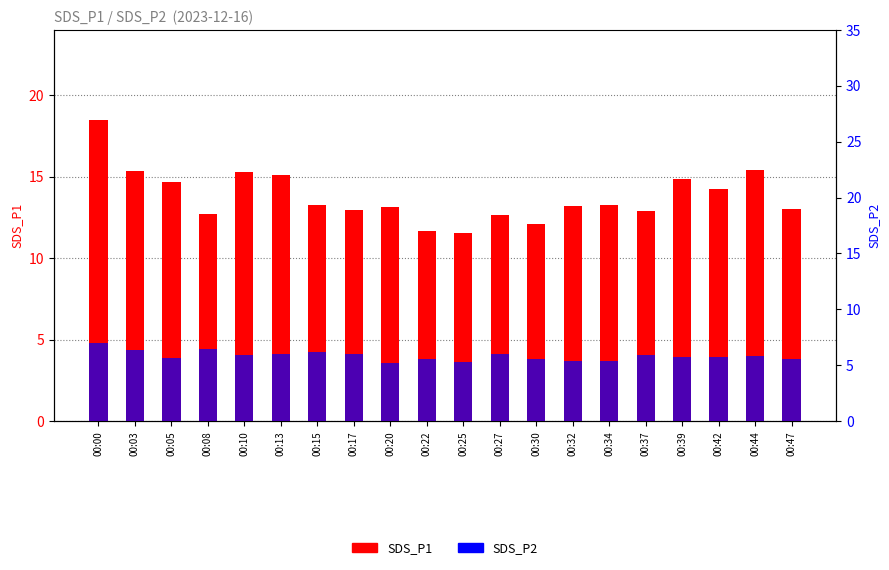

Reading right to left, what are all the values shown in this chart?

SDS_P1: 13.0	15.4	14.3	14.8	12.9	13.3	13.2	12.1	12.7	11.5	11.7	13.1	12.9	13.3	15.1	15.3	12.7	14.7	15.4	18.5
SDS_P2: 5.6	5.8	5.7	5.7	5.9	5.4	5.4	5.6	6.0	5.3	5.6	5.2	6.0	6.2	6.0	5.9	6.5	5.7	6.3	7.0